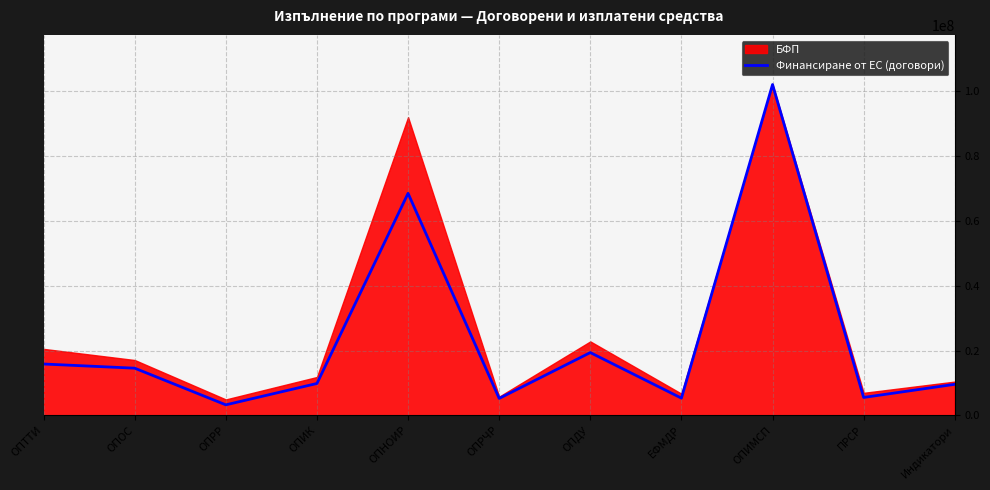

The chart shows a value of 5546244.9 at ПРСР. True or false?

True